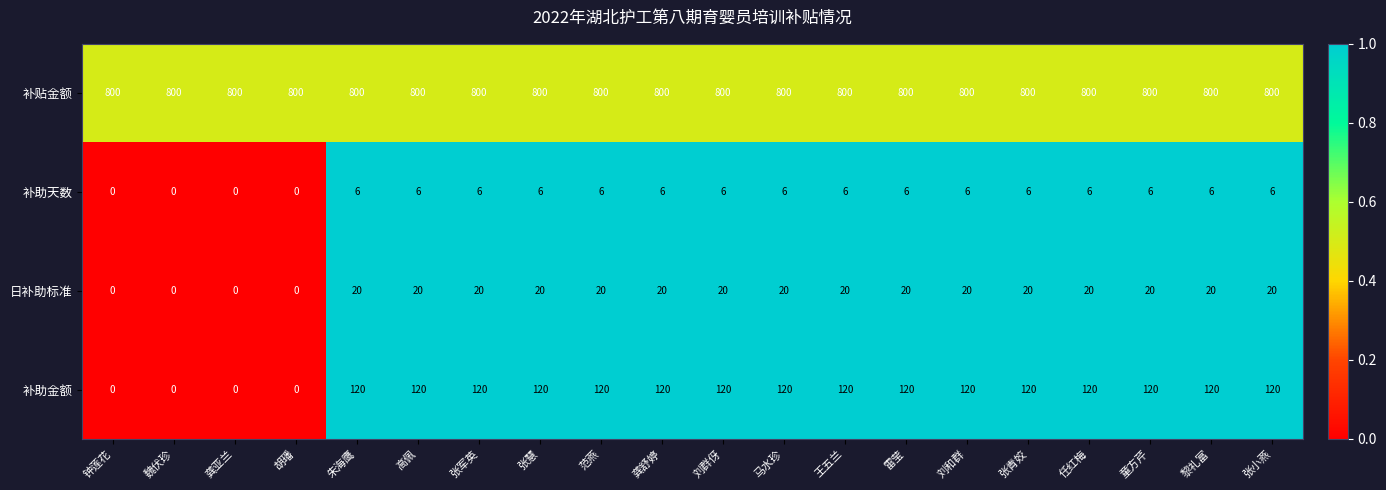

What is the sum of the 补助金额 values at 胡璠 and 王五兰?

120